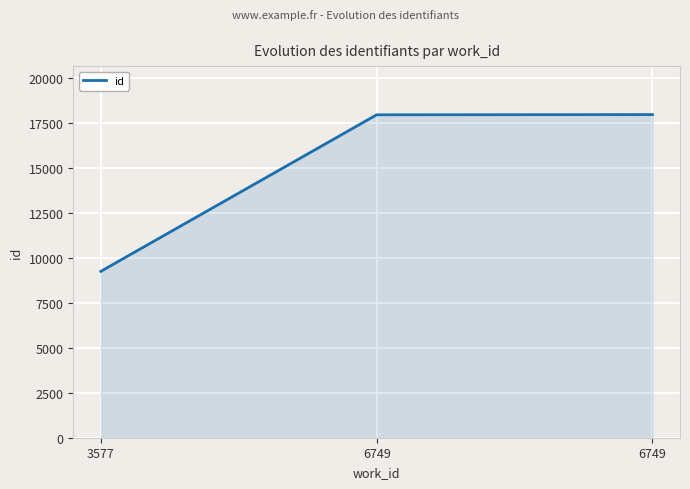

Count the number of categories in the chart.

3